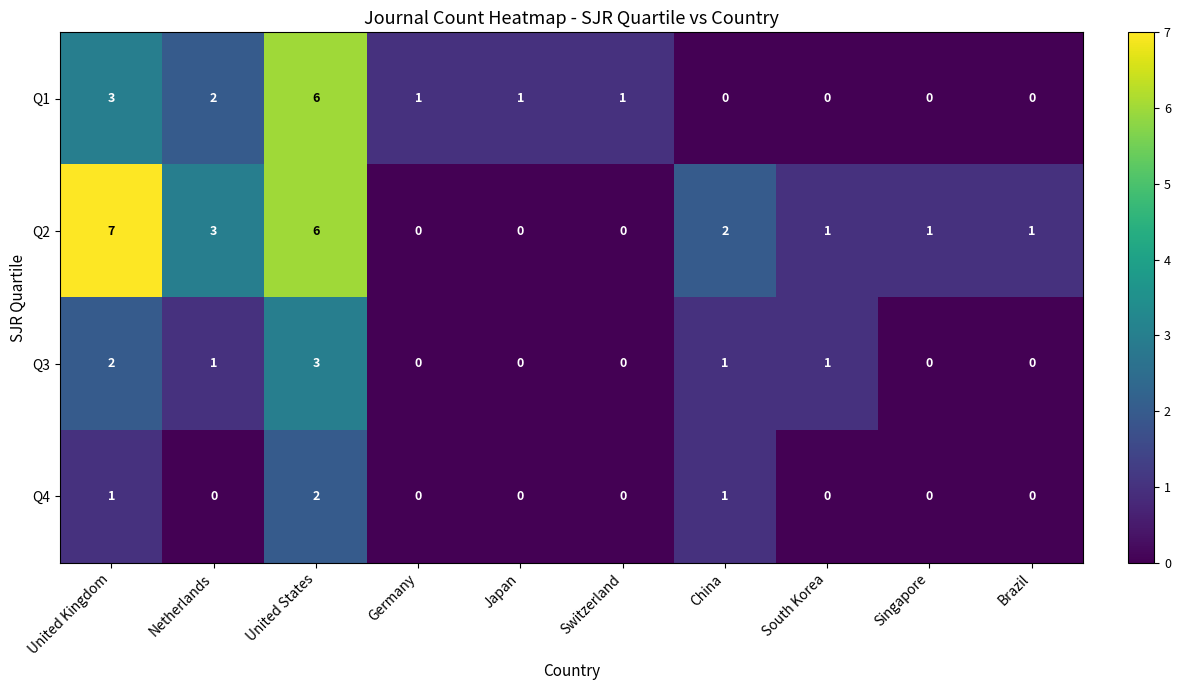

What is the difference between the maximum and minimum values in the Q2 series?

7